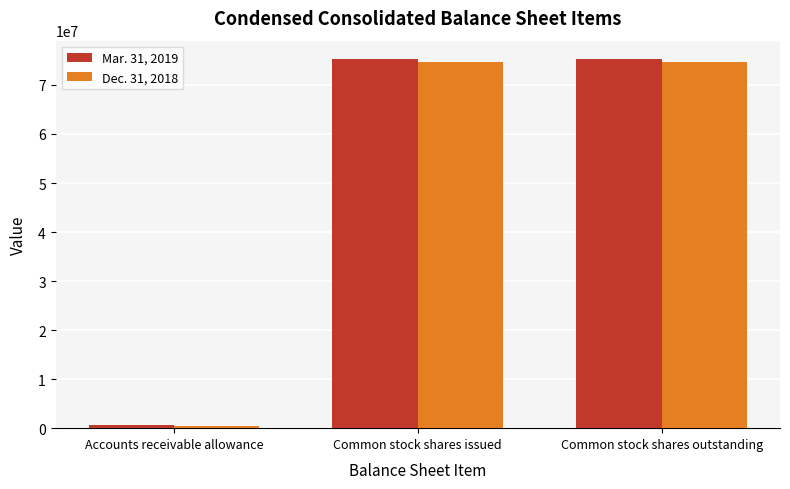

What are all the series names shown in the legend?

Mar. 31, 2019, Dec. 31, 2018